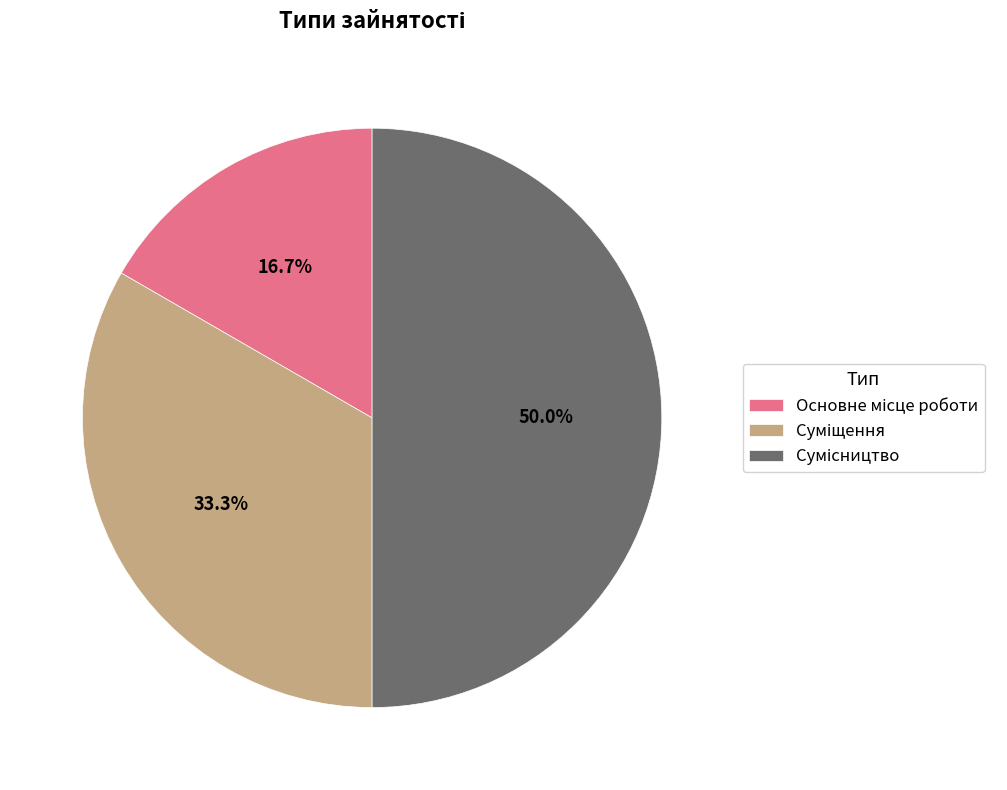

How many slices are in this pie chart?

3